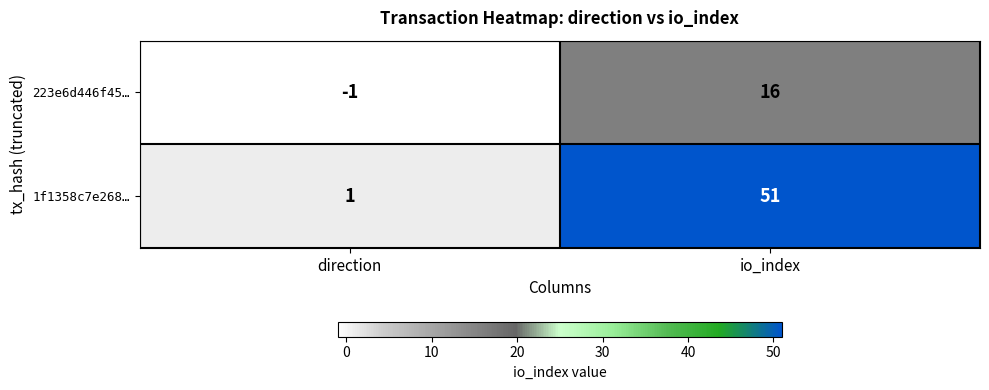

What is the minimum value shown in the chart?

-1